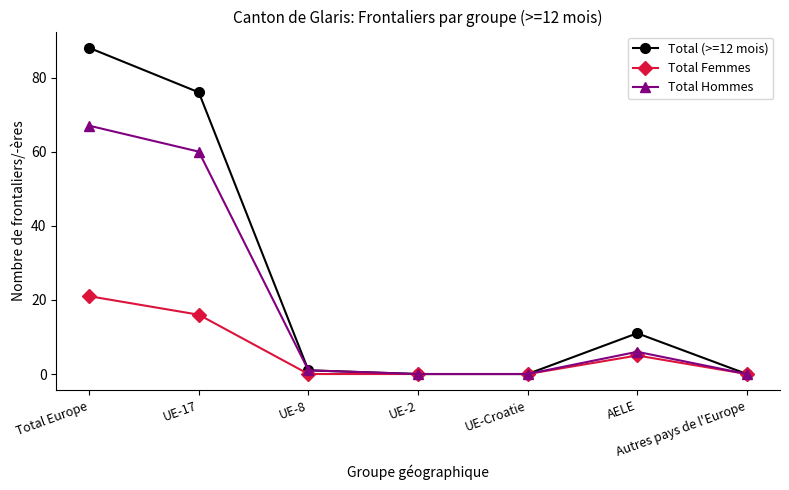

Rank the series by their maximum value, from lowest to highest.

Total Femmes, Total Hommes, Total (>=12 mois)